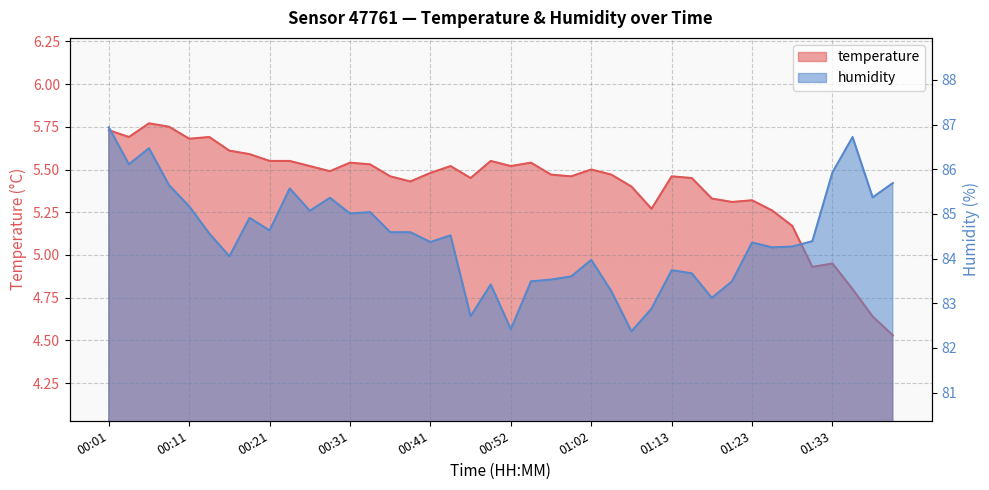

Which series has the widest spread of values?

humidity